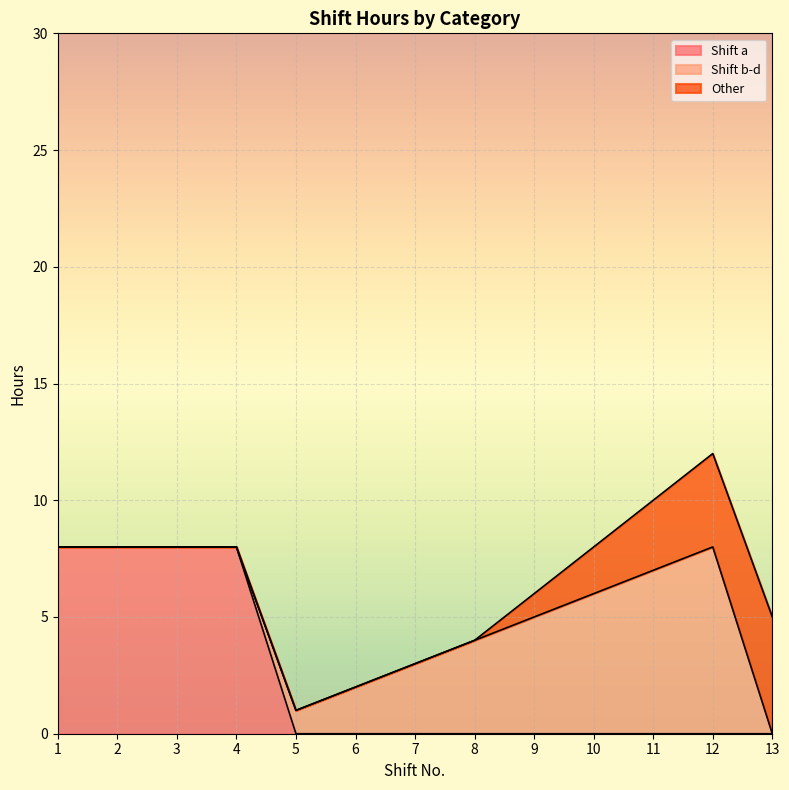

What is the difference between the maximum and minimum values in the Other series?

5